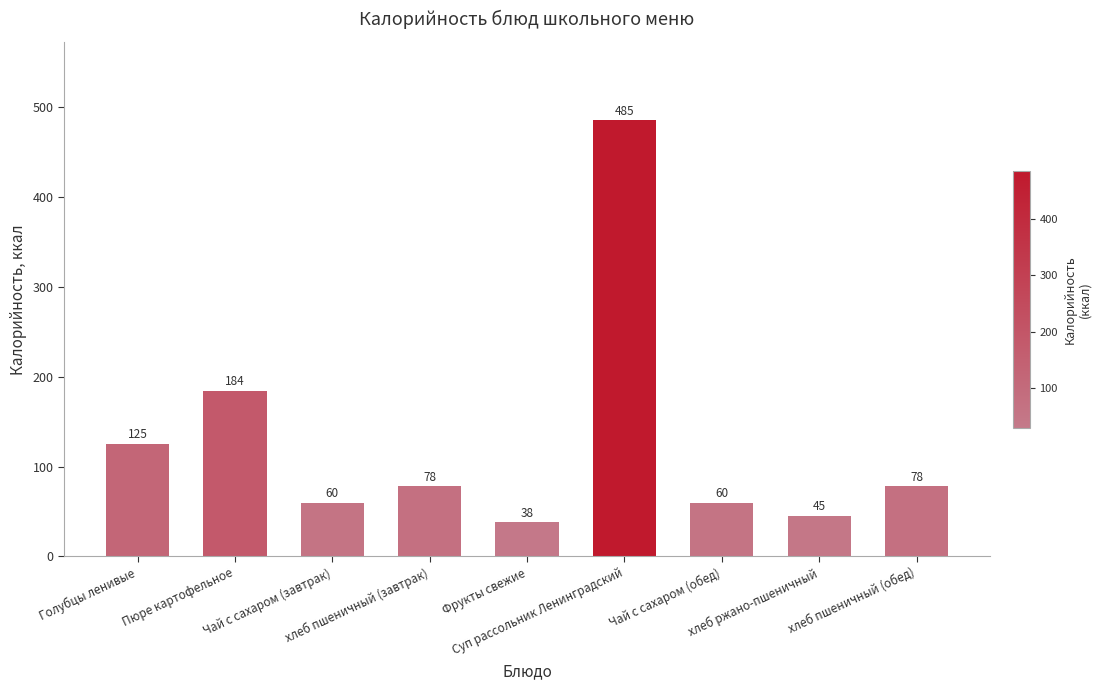

What is the greatest value displayed?

485